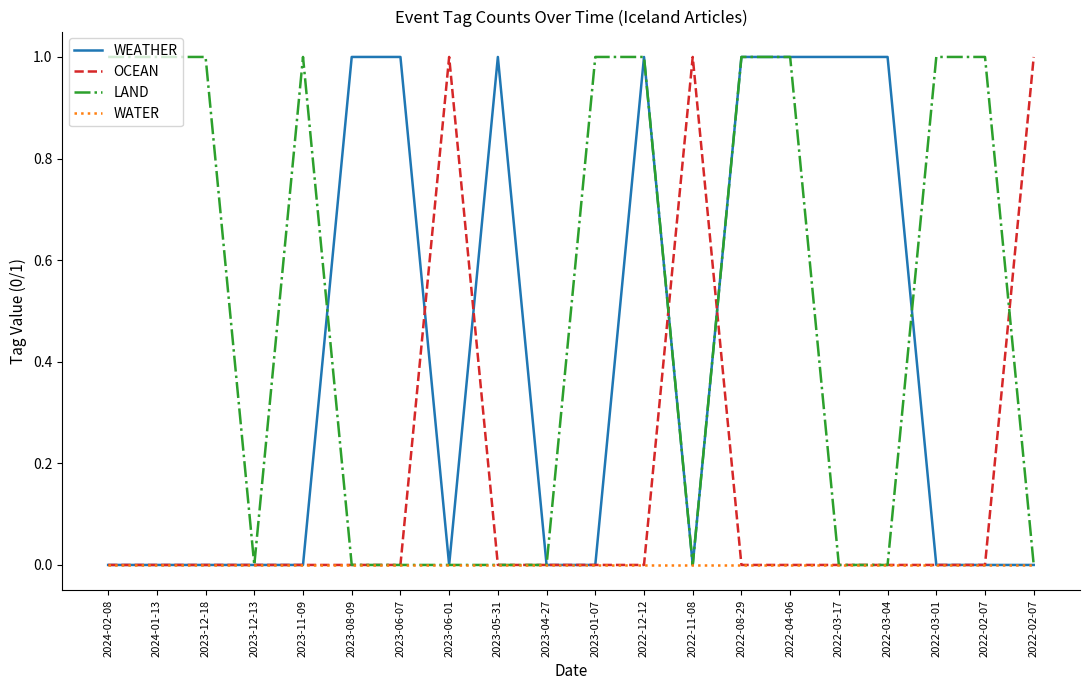

Is it true that WATER equals 0 at 2023-06-07?

True